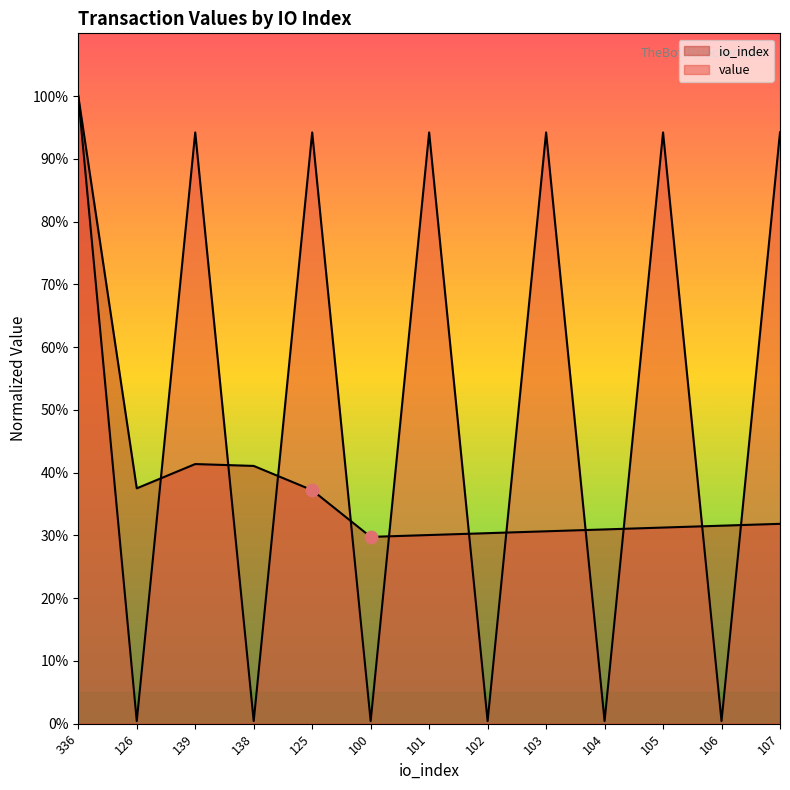

Which series reaches the maximum Y coordinate?

io_index